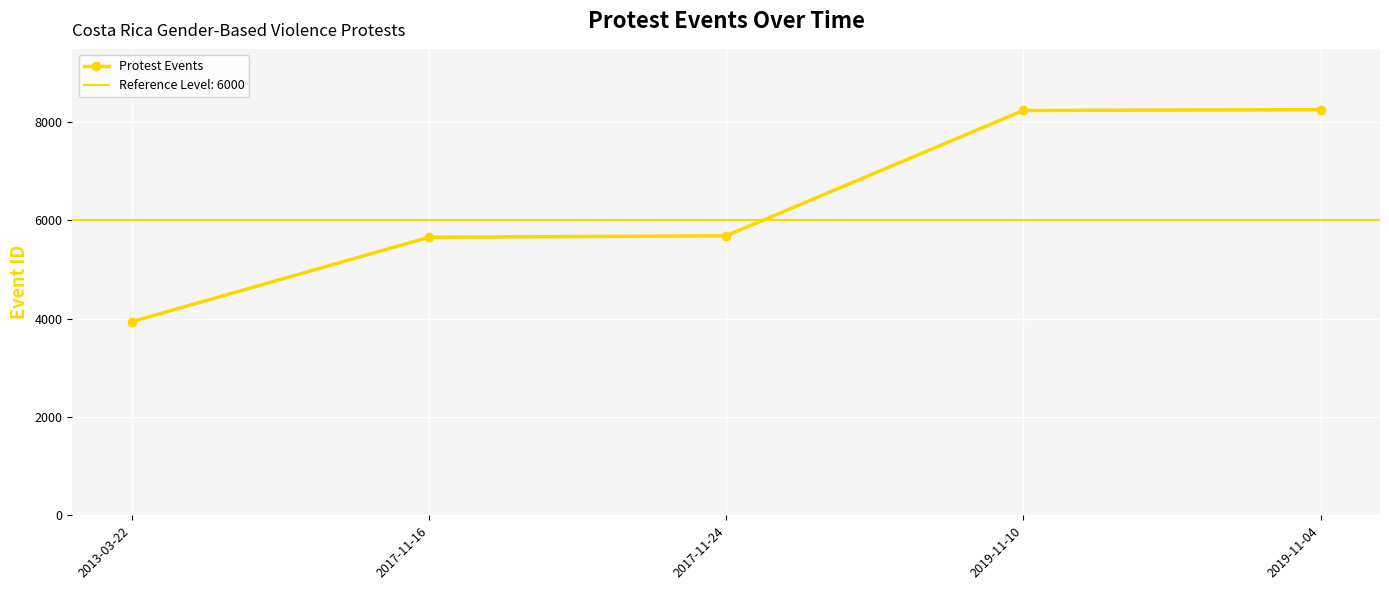

Is it true that the value at 2017-11-16 is 5658?

True